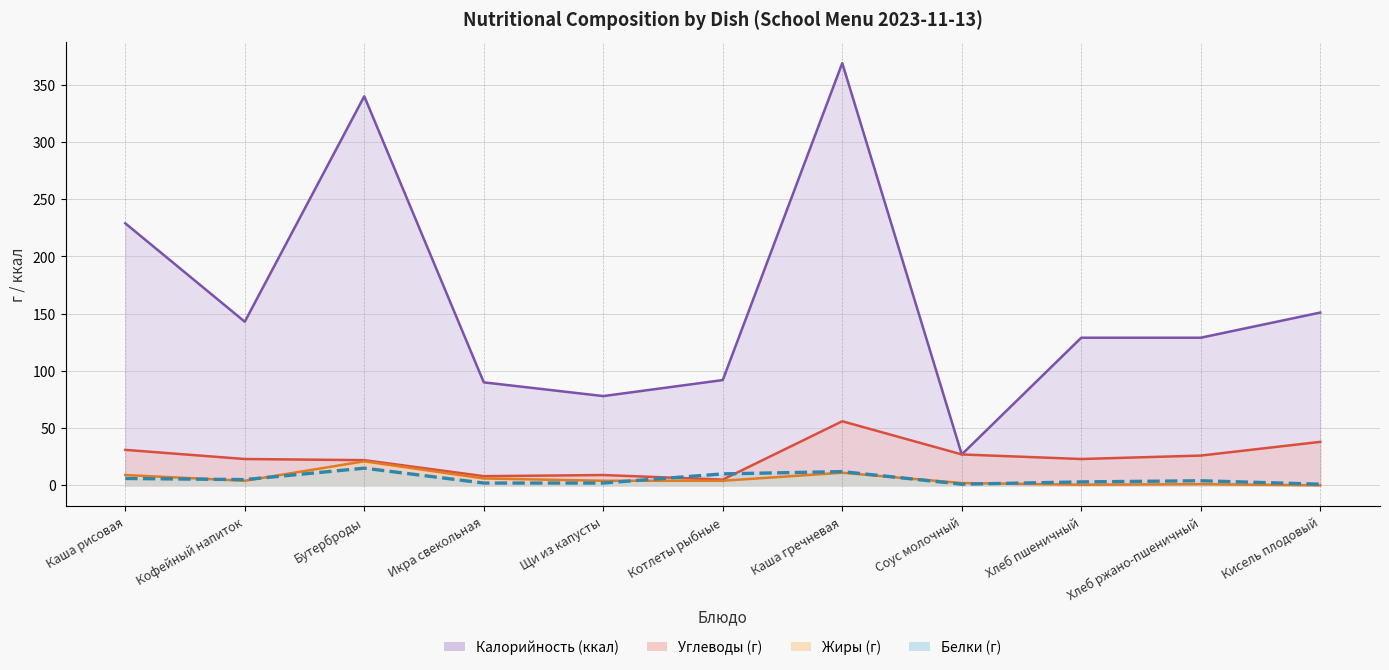

How many data points does each series have?

11